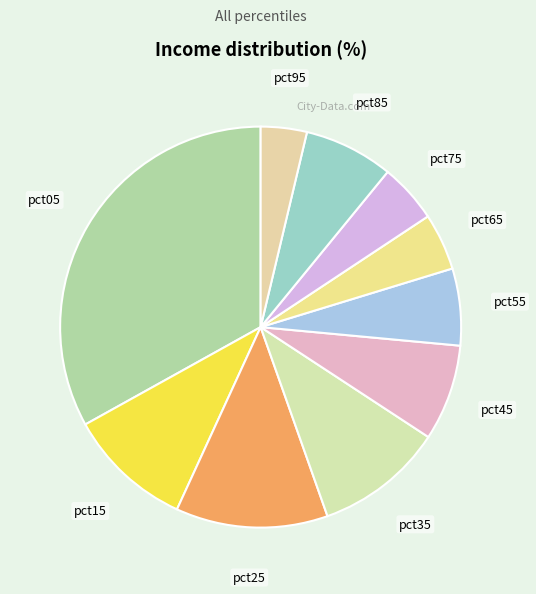

Is there any slice that represents more than half of the pie?

No